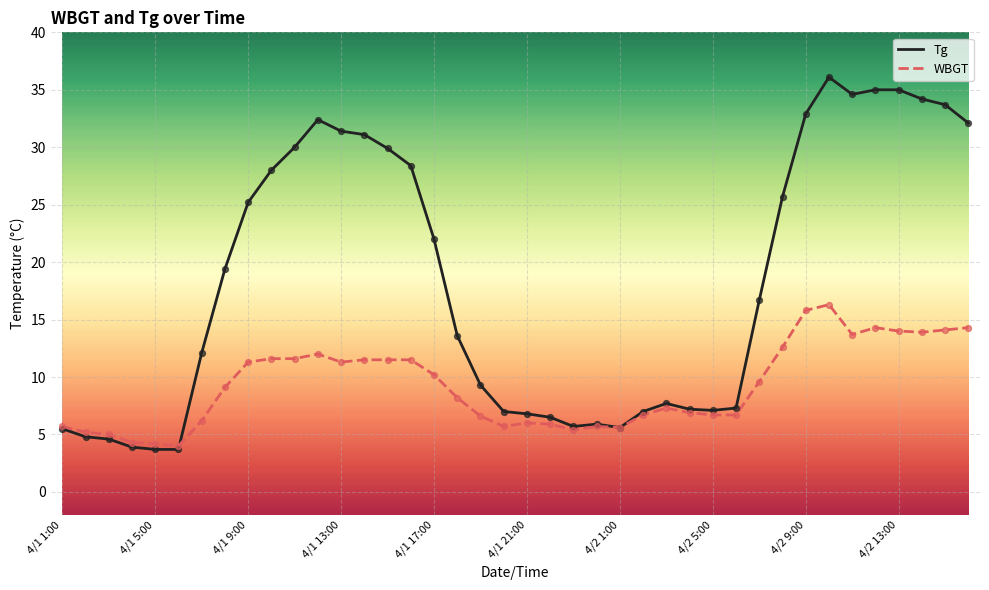

List the series in order of their peak value, highest first.

Tg, WBGT